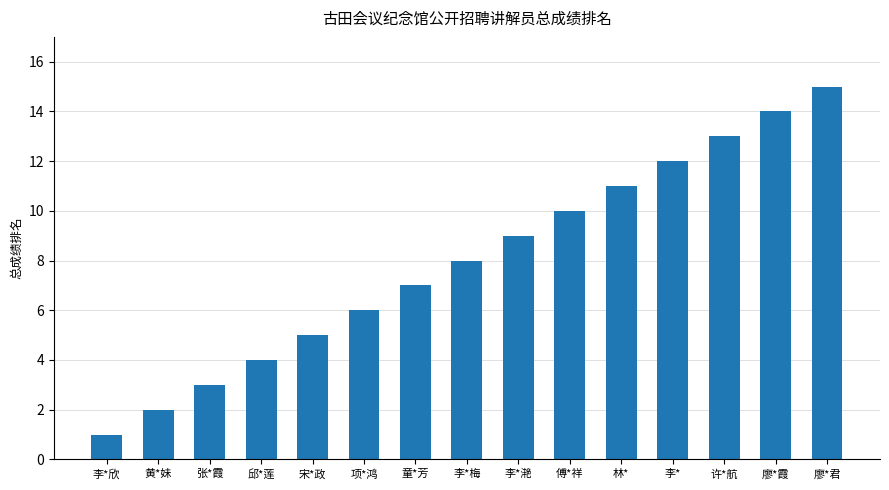

How many bars are there in total?

15